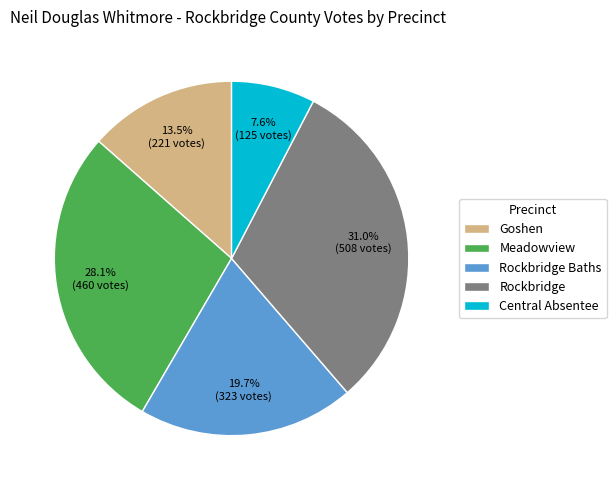

How many slices are in this pie chart?

5